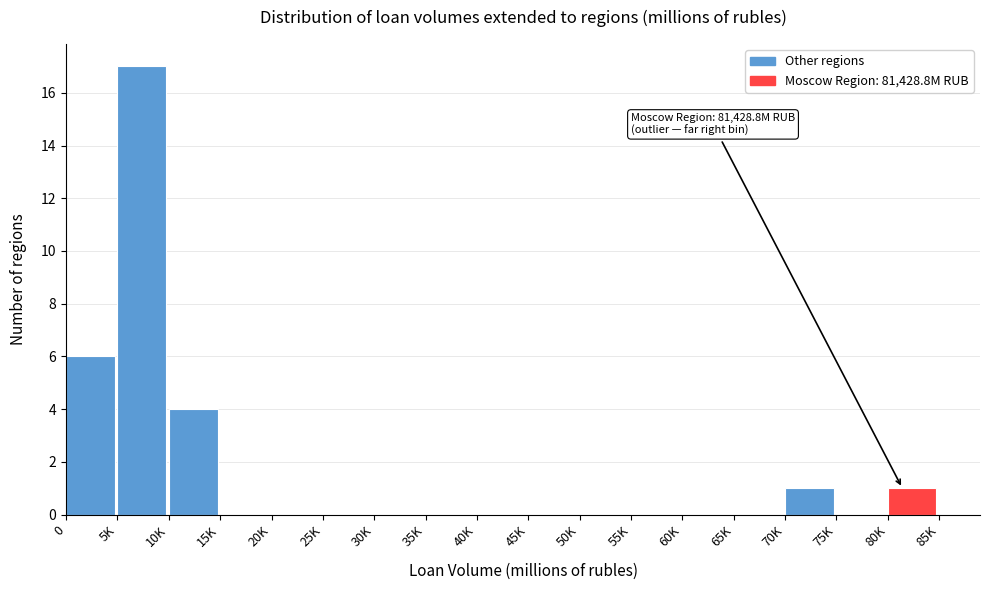

Reading left to right, what are all the values shown in this chart?

0=6	5K=17	10K=4	15K=0	20K=0	25K=0	30K=0	35K=0	40K=0	45K=0	50K=0	55K=0	60K=0	65K=0	70K=1	75K=0	80K=1